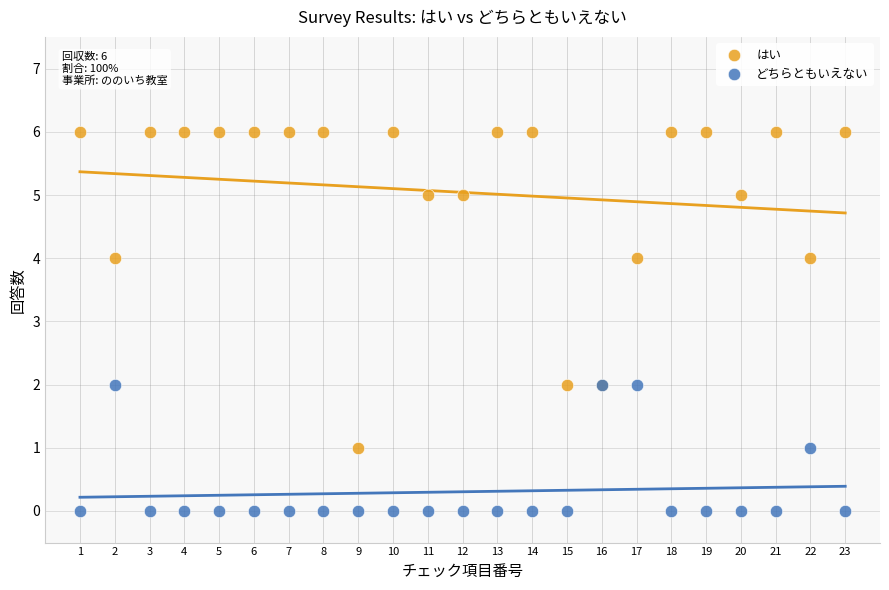

Which series contains the lowest Y value?

どちらともいえない